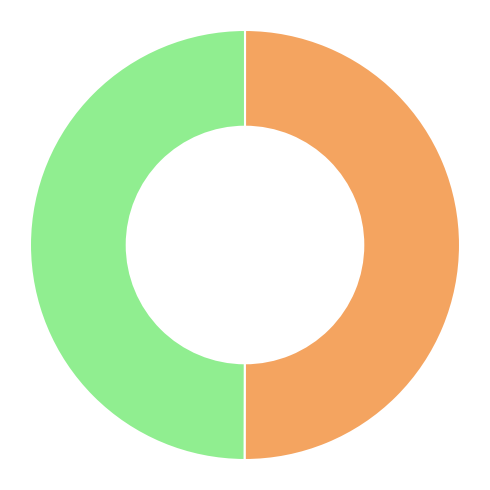

How many segments does this pie chart have?

2